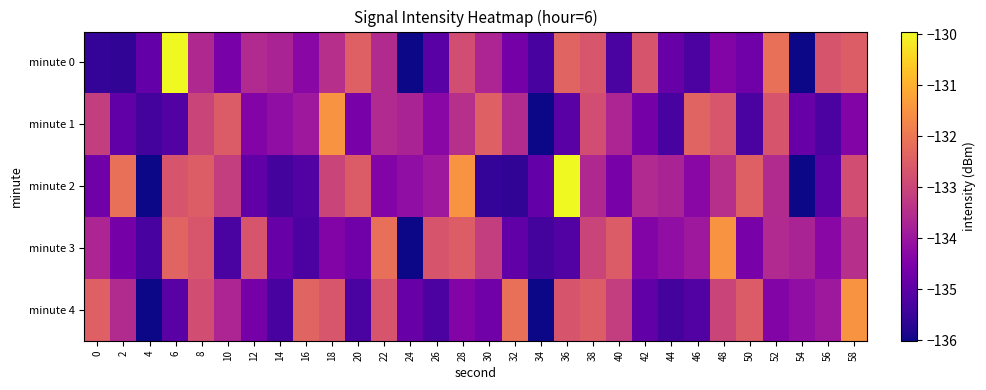

What is the total value across all series at 8?

-664.6